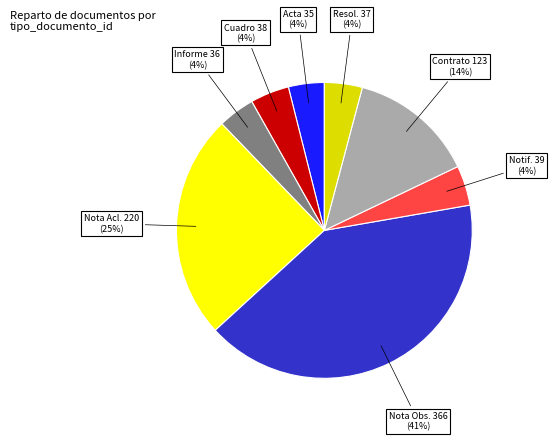

Is there any slice that represents more than half of the pie?

No